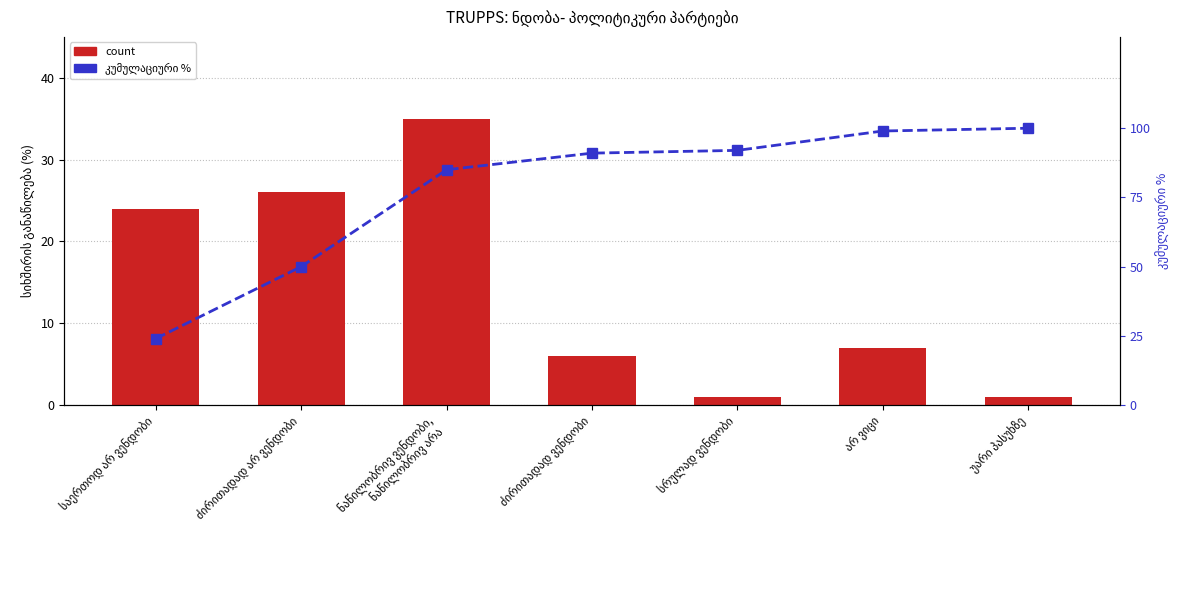

Read the კუმულაციური % value at სრულად ვენდობი, to the nearest 5.

90